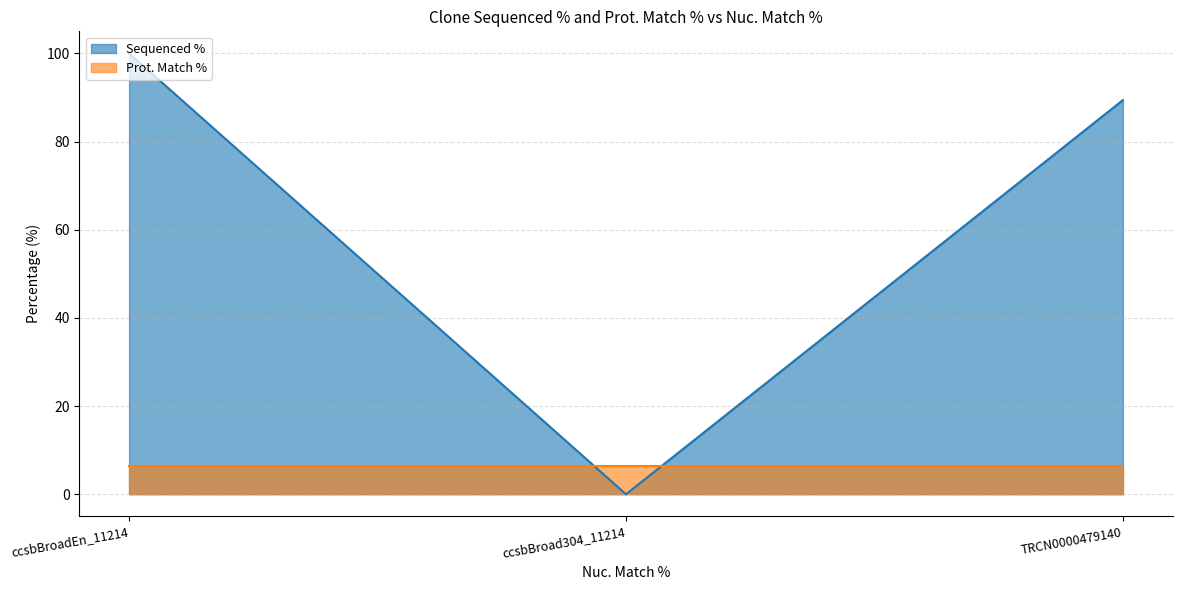

How many values are below 89?

1